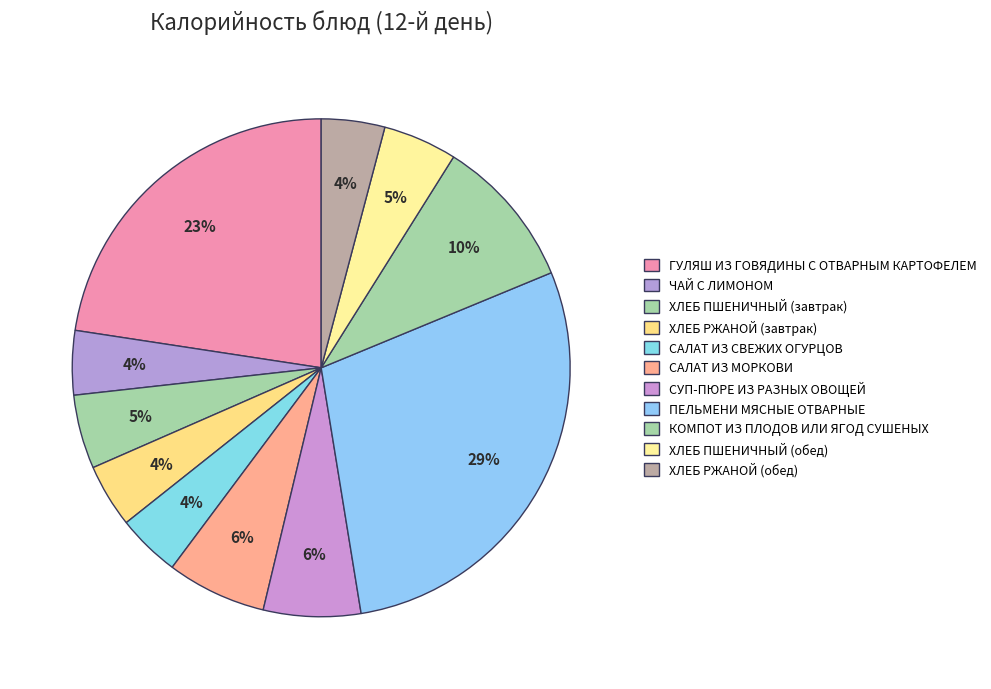

To the nearest percent, what portion does ХЛЕБ РЖАНОЙ (завтрак) represent?

4%